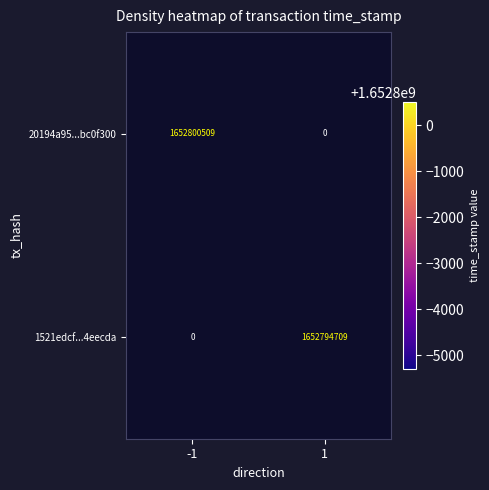

True or false: 1521edcf...4eecda has a value of 1652794709 at 1.

True